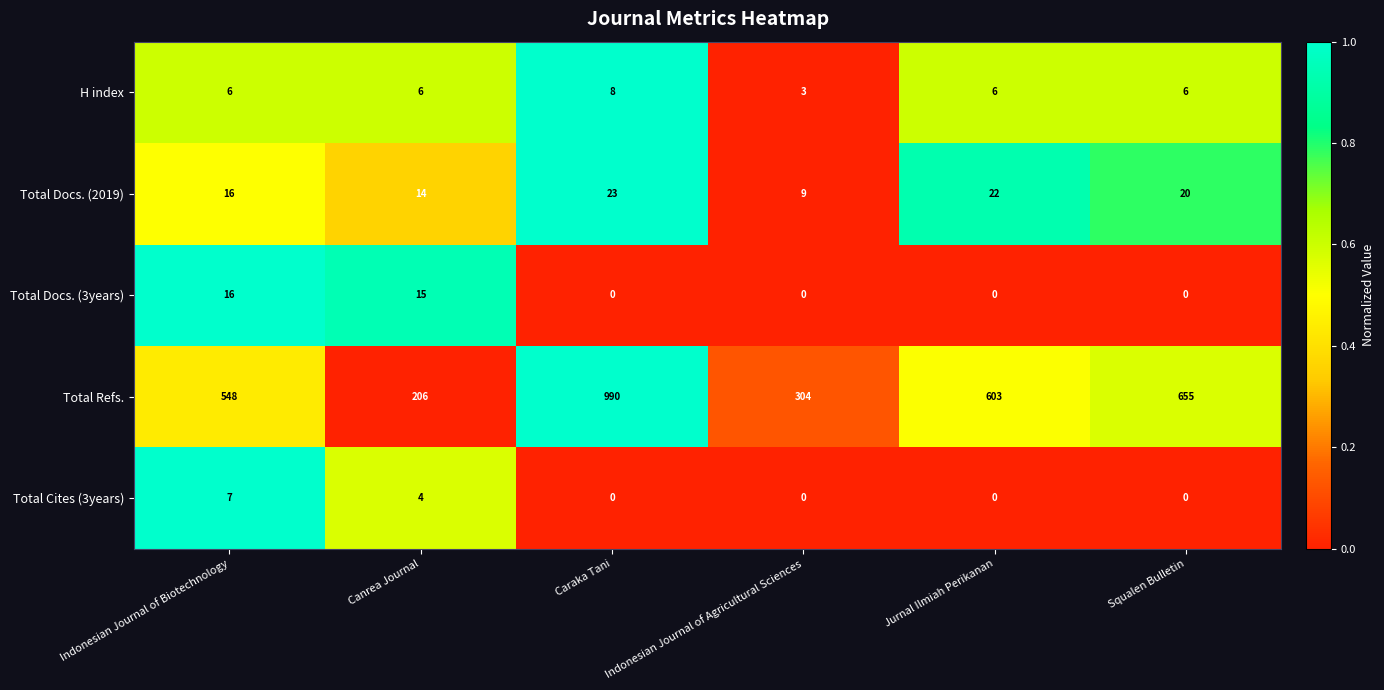

Which series has the largest range (max minus min)?

Total Refs.